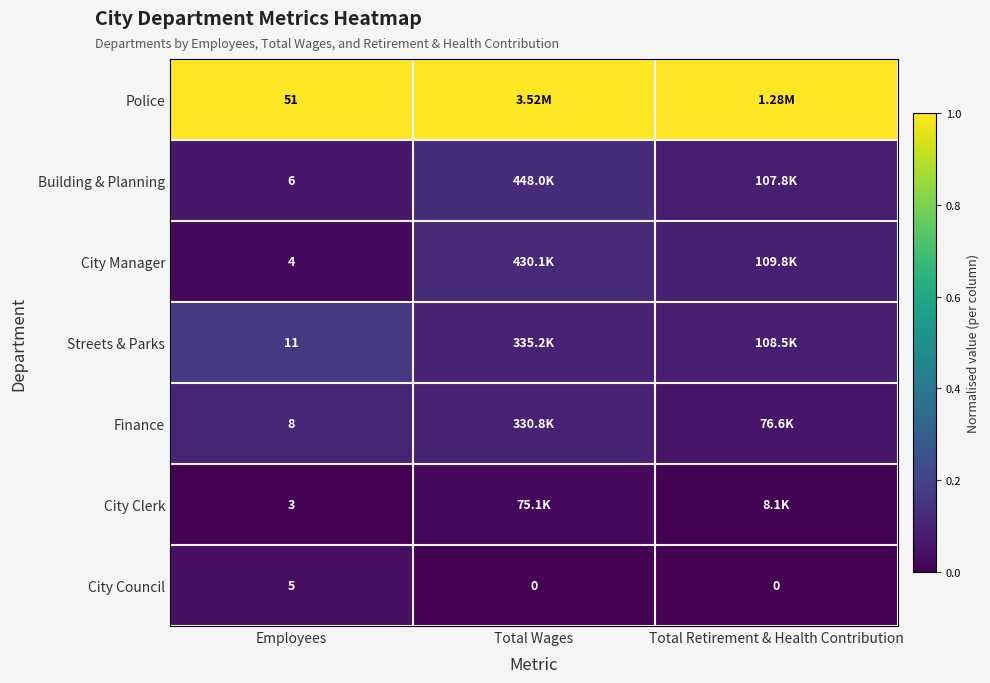

How many data points does each series have?

3